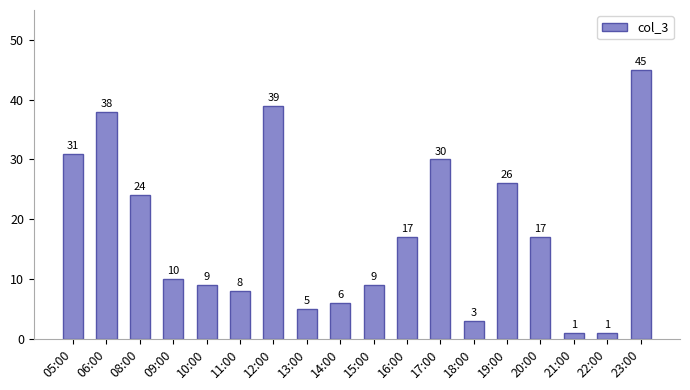

What is the difference between the second highest and minimum values?

38